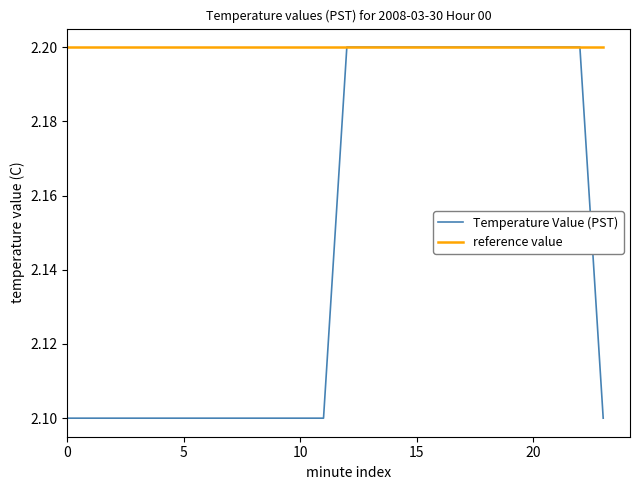

Count the Temperature Value (PST) values in the range 2 to 3.

24